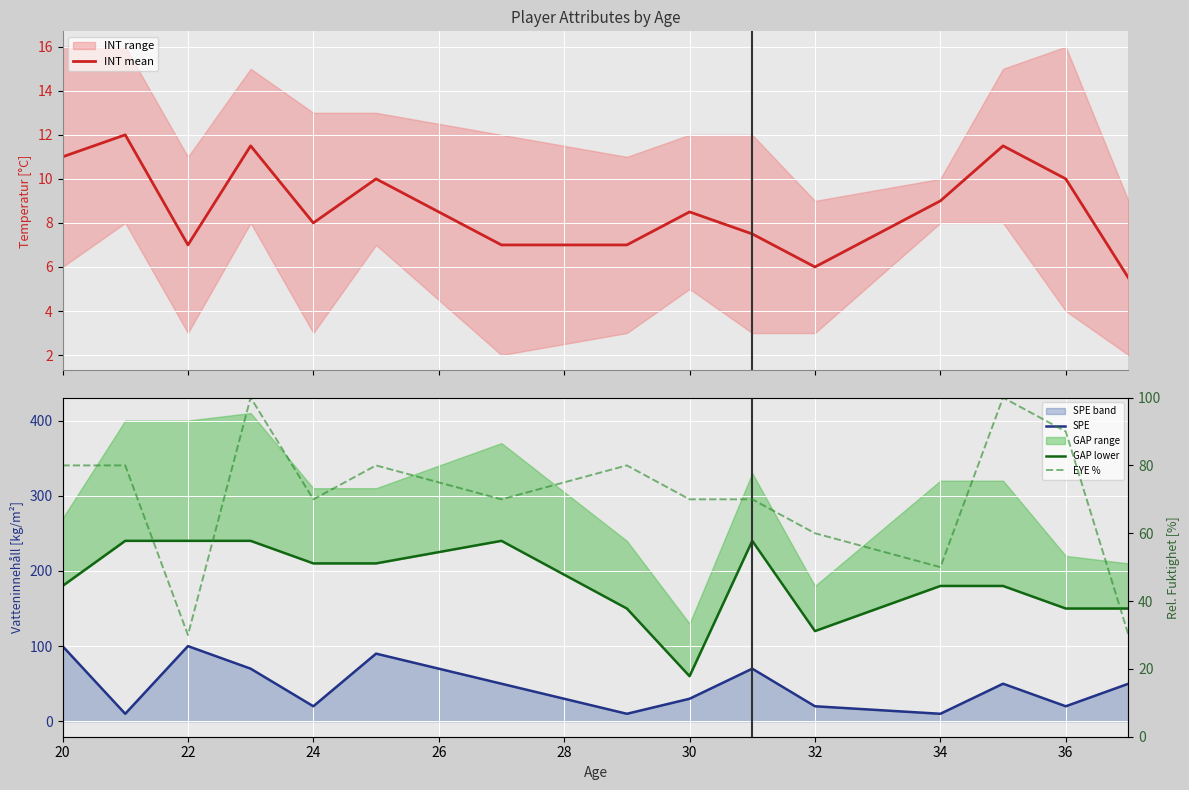

Reading right to left, transcribe all the data shown in this chart.

INT mean: 5.5	10.0	11.5	9.0	6.0	7.5	8.5	7.0	7.0	10.0	8.0	11.5	7.0	12.0	11.0
SPE: 50.0	20.0	50.0	10.0	20.0	70.0	30.0	10.0	50.0	90.0	20.0	70.0	100.0	10.0	100.0
GAP lower: 150.0	150.0	180.0	180.0	120.0	240.0	60.0	150.0	240.0	210.0	210.0	240.0	240.0	240.0	180.0
EYE %: 30.0	90.0	100.0	50.0	60.0	70.0	70.0	80.0	70.0	80.0	70.0	100.0	30.0	80.0	80.0